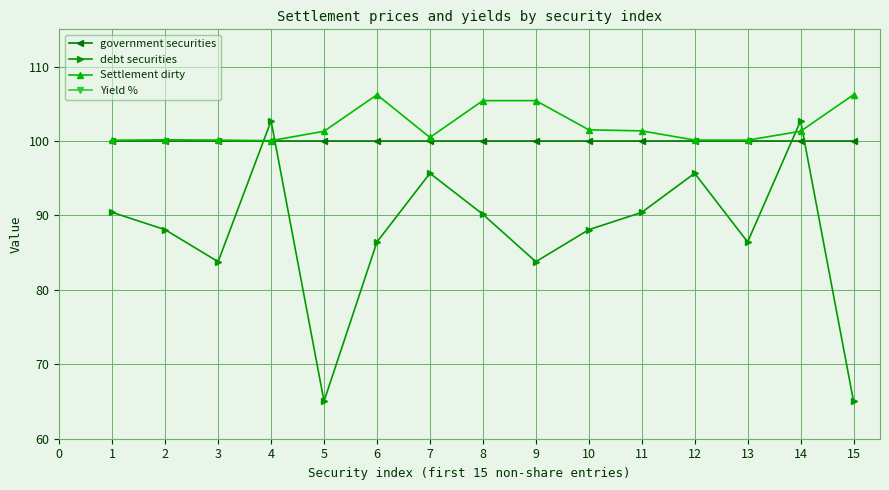

What are all the series names shown in the legend?

government securities, debt securities, Settlement dirty, Yield %